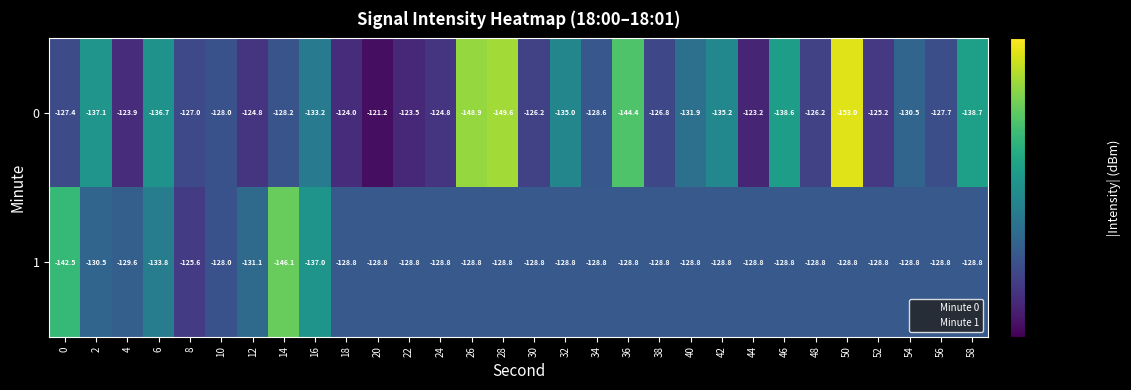

The 0 series shows -121.2 at 20. True or false?

True